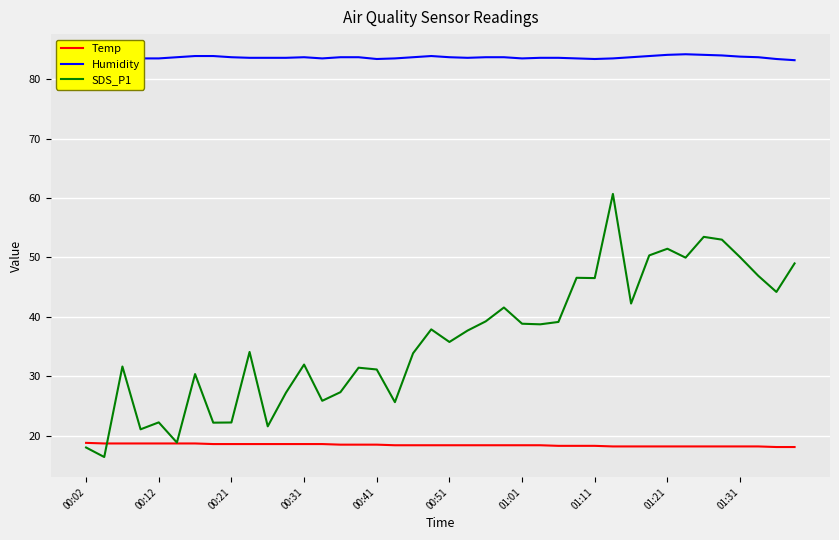

True or false: Temp and Humidity cross at least once.

False